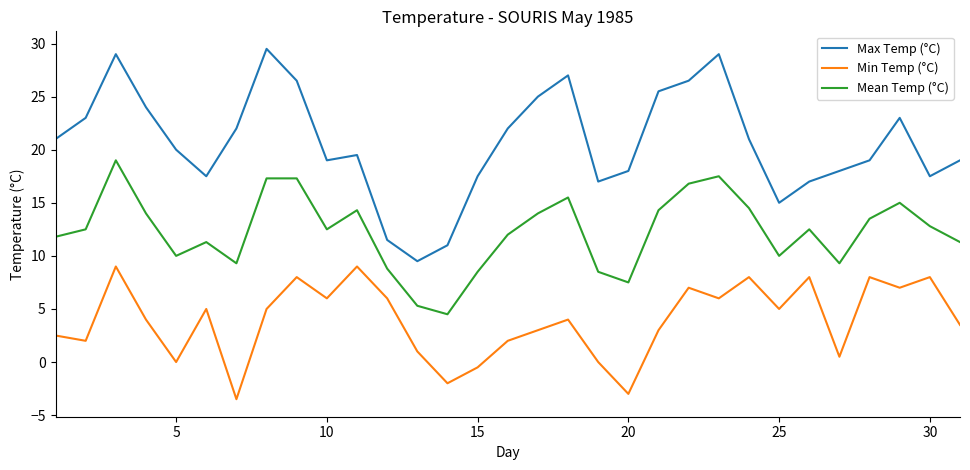

Which series has the widest spread of values?

Max Temp (°C)